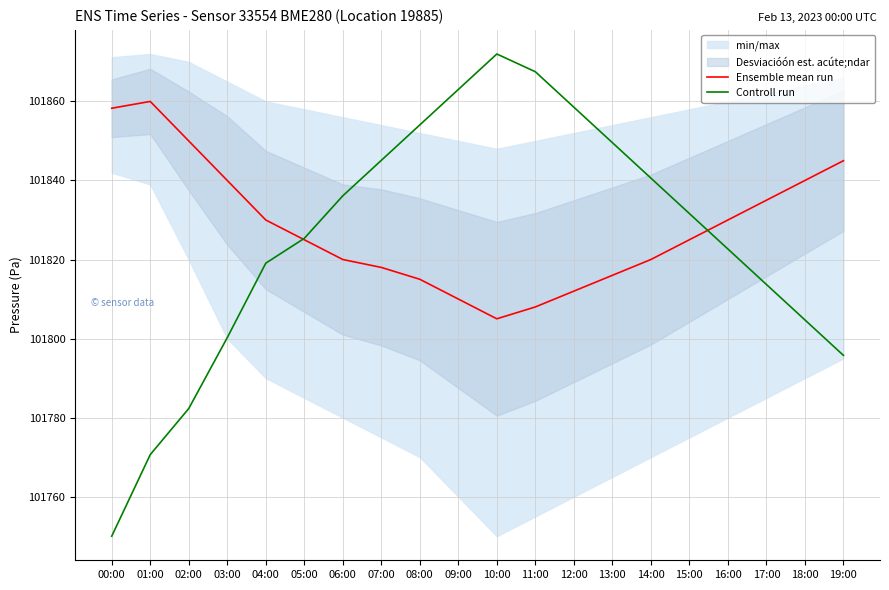

What is the difference between the highest and lowest values at 11:00?

59.5